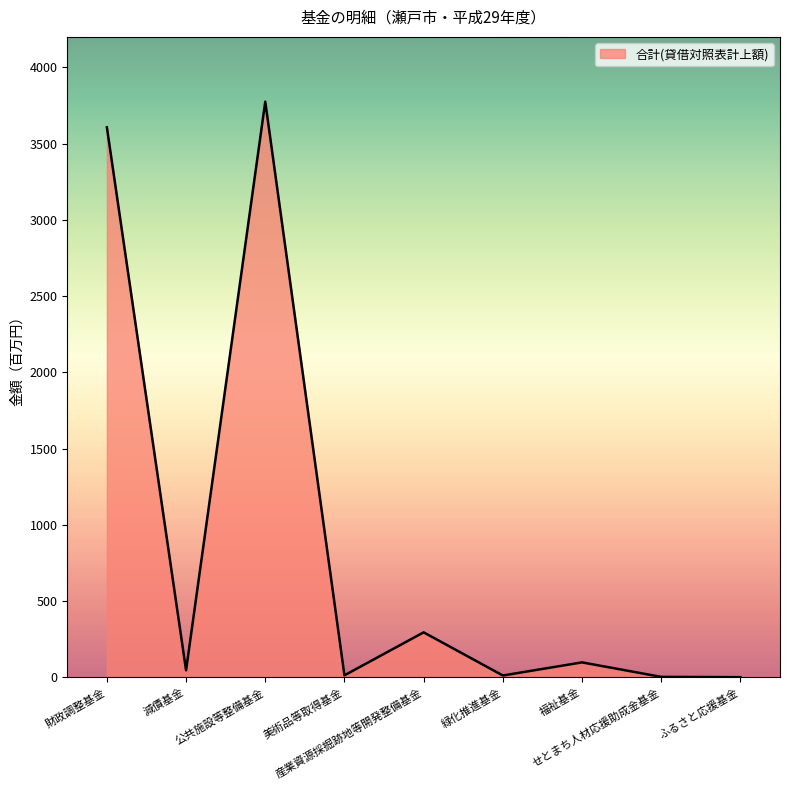

What is the maximum value shown in the chart?

3775